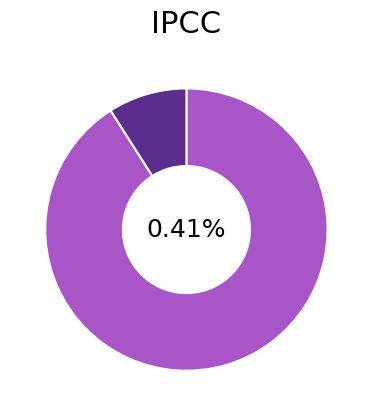

To the nearest percent, what percentage of the pie is 4283571?

9%